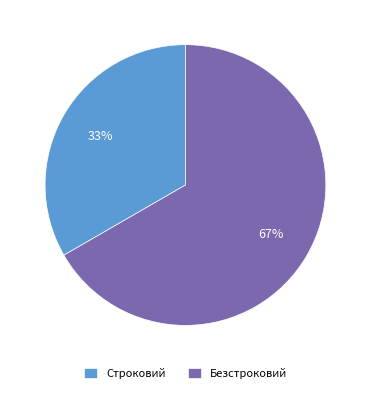

Which has a higher value, Безстроковий or Строковий?

Безстроковий